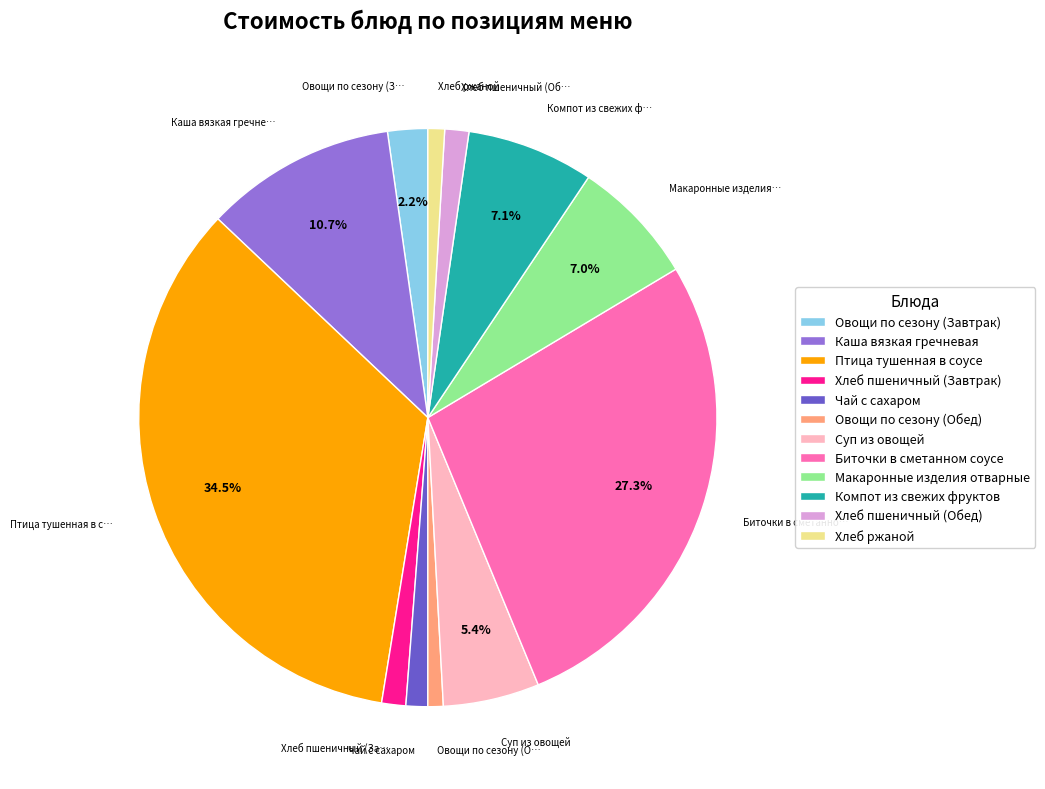

Is it true that Хлеб пшеничный (Обед) is 1% of the pie?

True